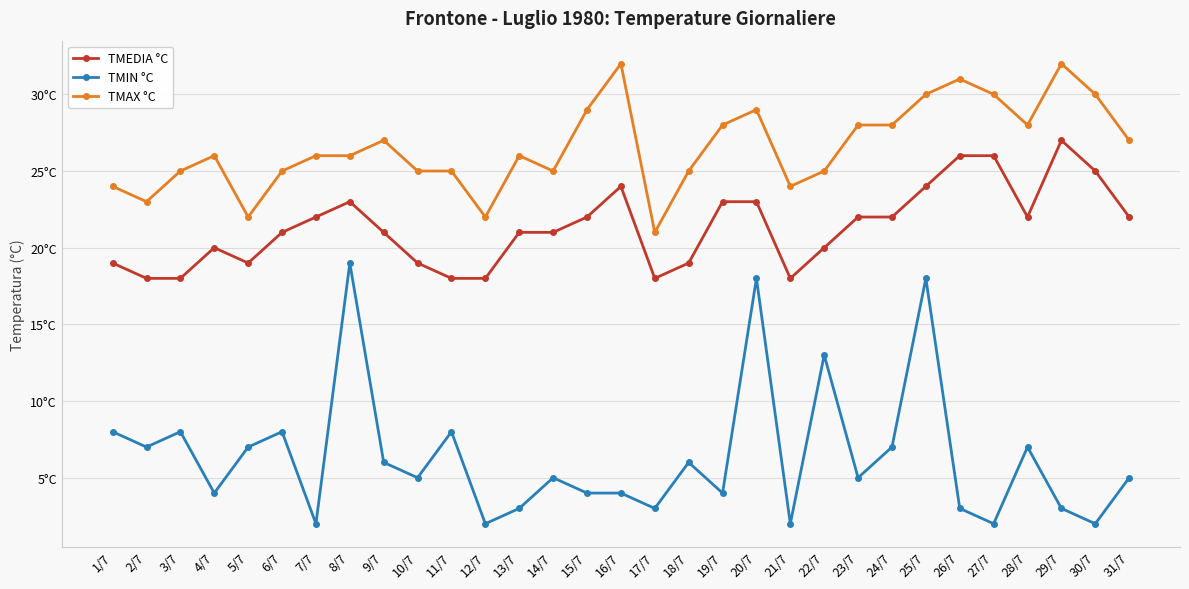

Where is TMEDIA °C nearest to the value 22?

7/7